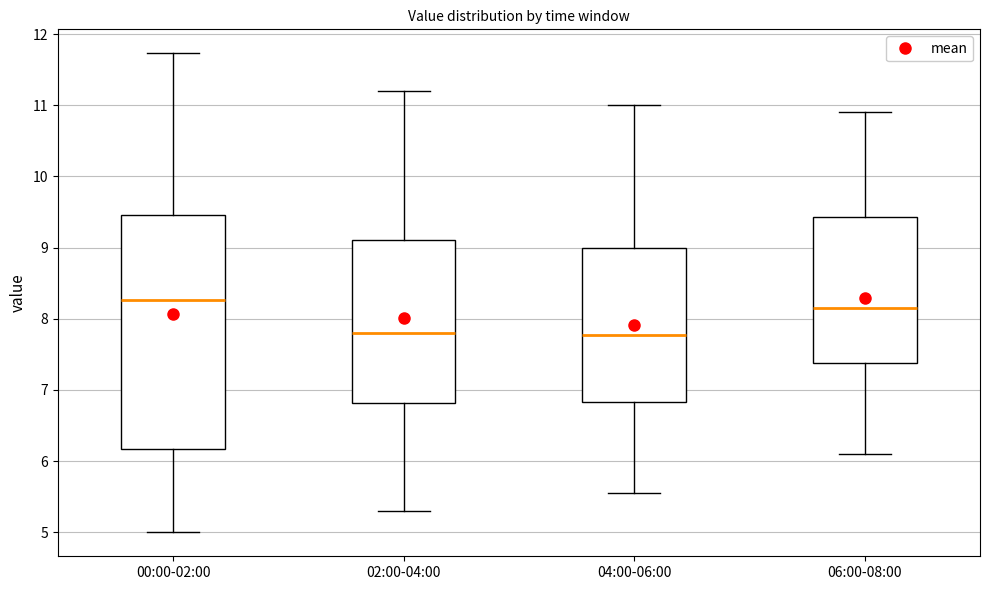

Reading left to right, read every box against the y-axis: the position of its median line, the range the box covers, and the ends of its whiskers. The values are not printed on the chart, so give them approximately, as read against the axis.

00:00-02:00: median 8.3, box 6.2 to 9.5, whiskers 5.0 to 11.7
02:00-04:00: median 7.8, box 6.8 to 9.1, whiskers 5.3 to 11.2
04:00-06:00: median 7.8, box 6.8 to 9.0, whiskers 5.6 to 11.0
06:00-08:00: median 8.2, box 7.4 to 9.4, whiskers 6.1 to 10.9